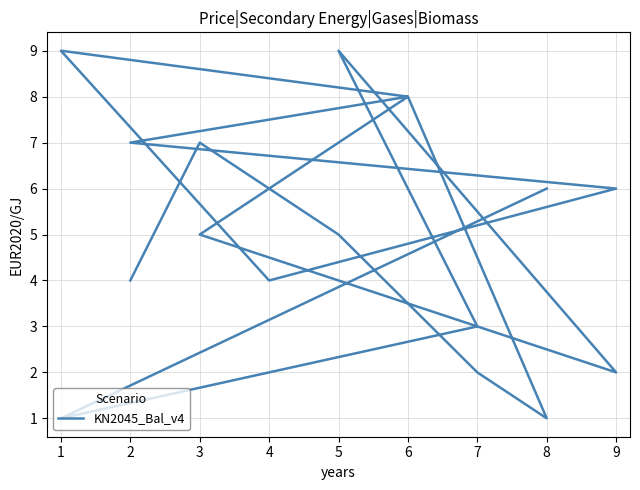

Is it true that the value at 8 is 9?

False